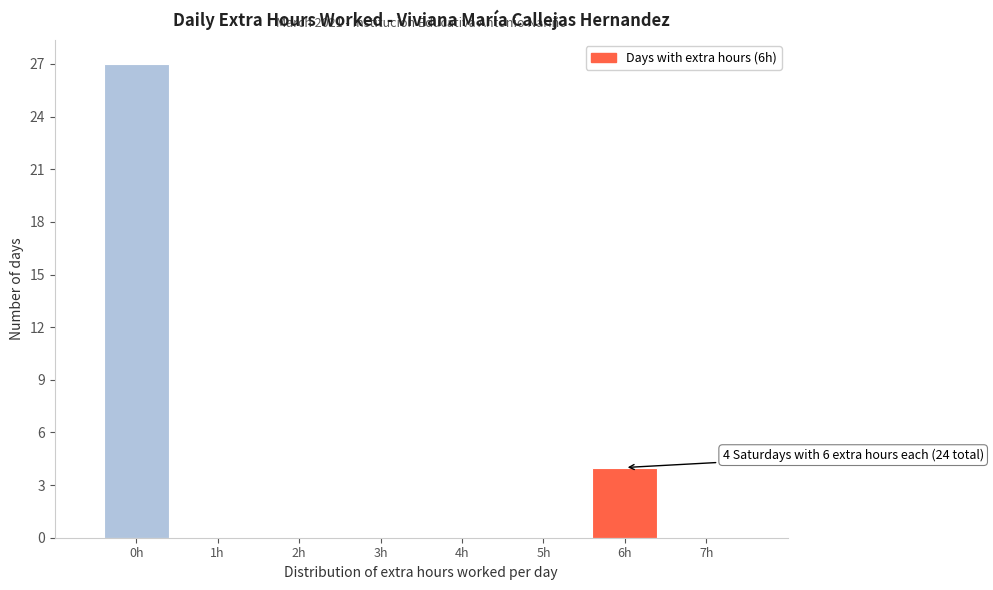

Which range on the x-axis has the tallest bar?

-0.5 to 0.5